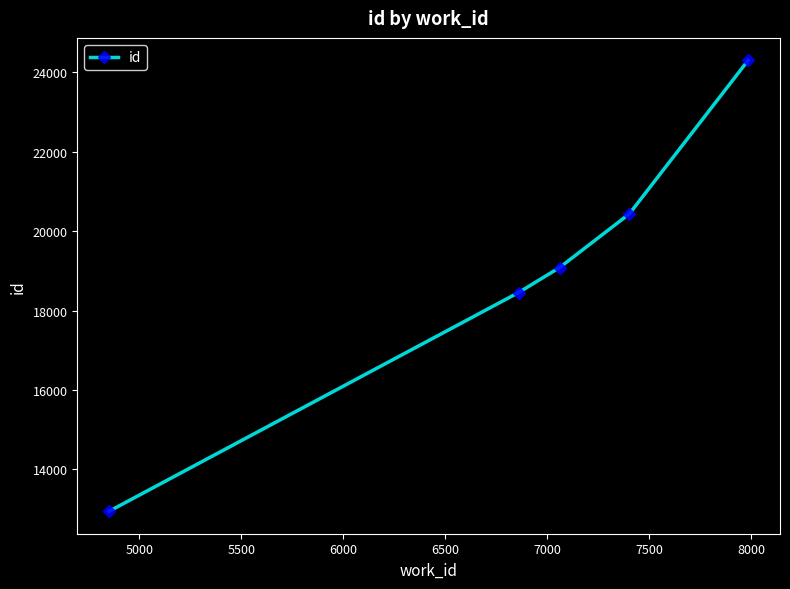

What is the value of the 2nd point from the left?

18454